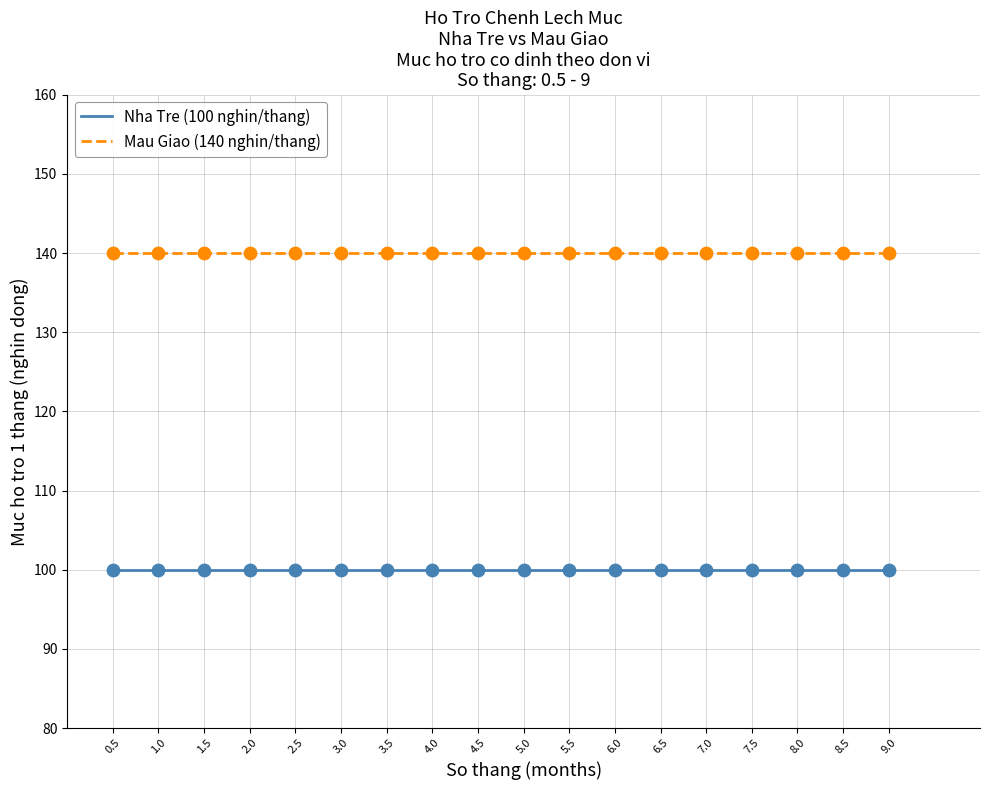

What is the spread (max minus min) of values at 9.0?

40